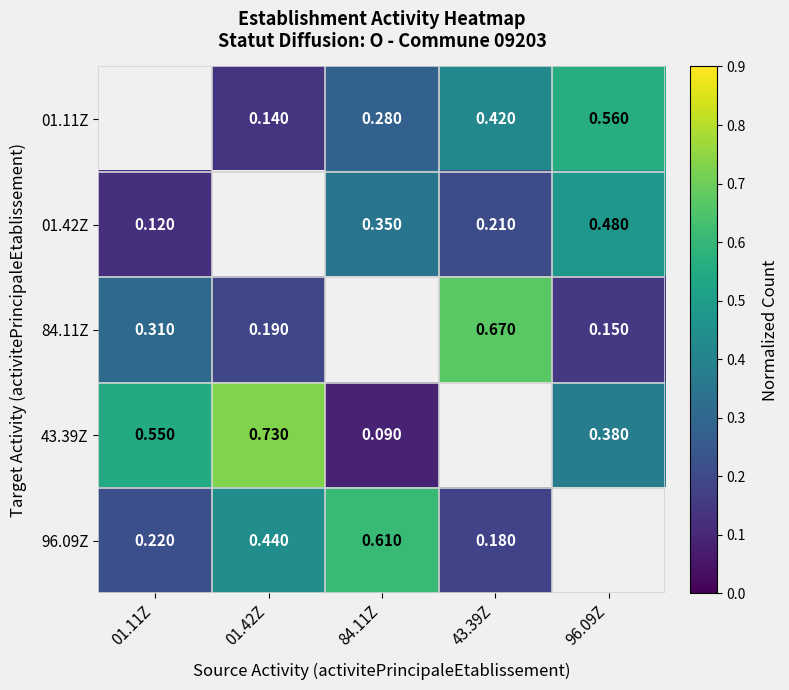

Is the value of 84.11Z at 43.39Z greater than the value of 43.39Z at 01.11Z?

Yes